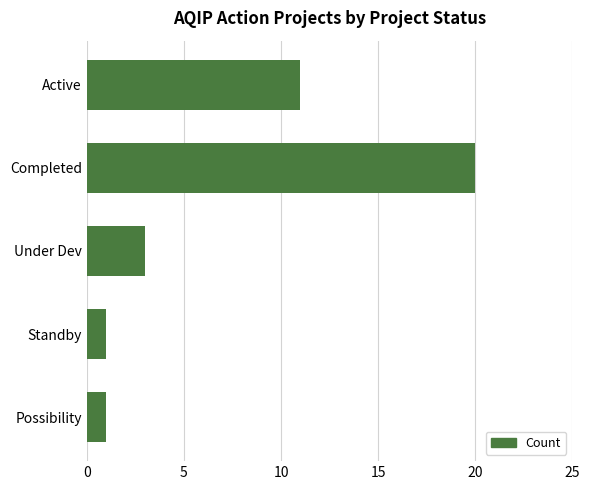

What is the difference between the values at Completed and Under Dev?

17